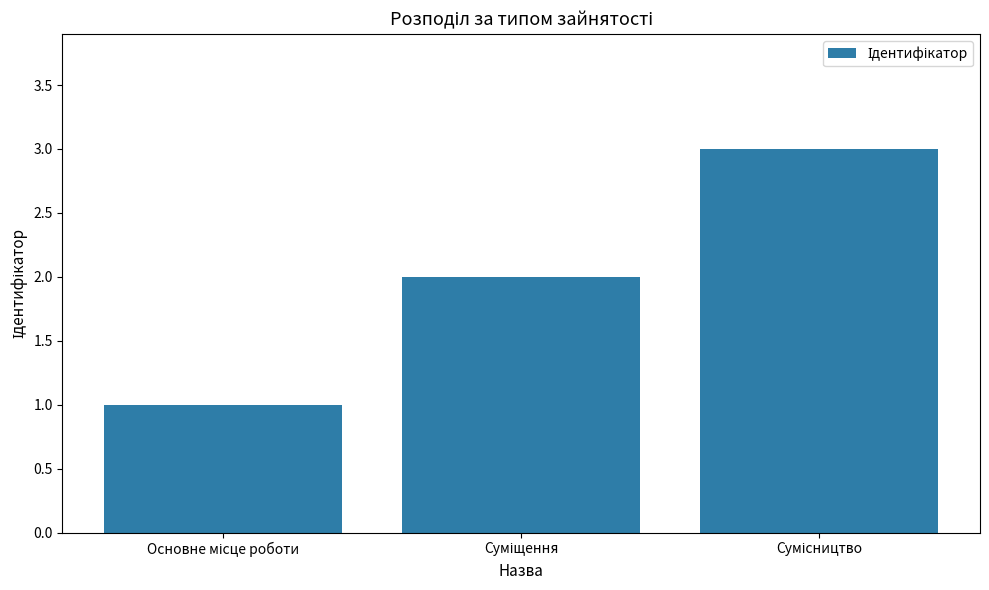

What is the value of the 3rd bar from the left?

3